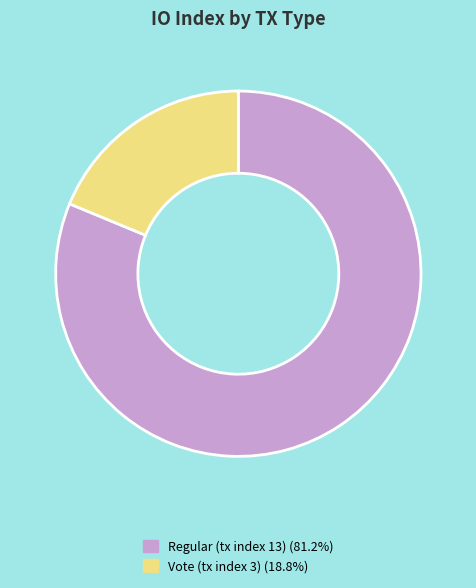

Combined, do Regular (tx index 13) and Vote (tx index 3) account for over 50%?

Yes